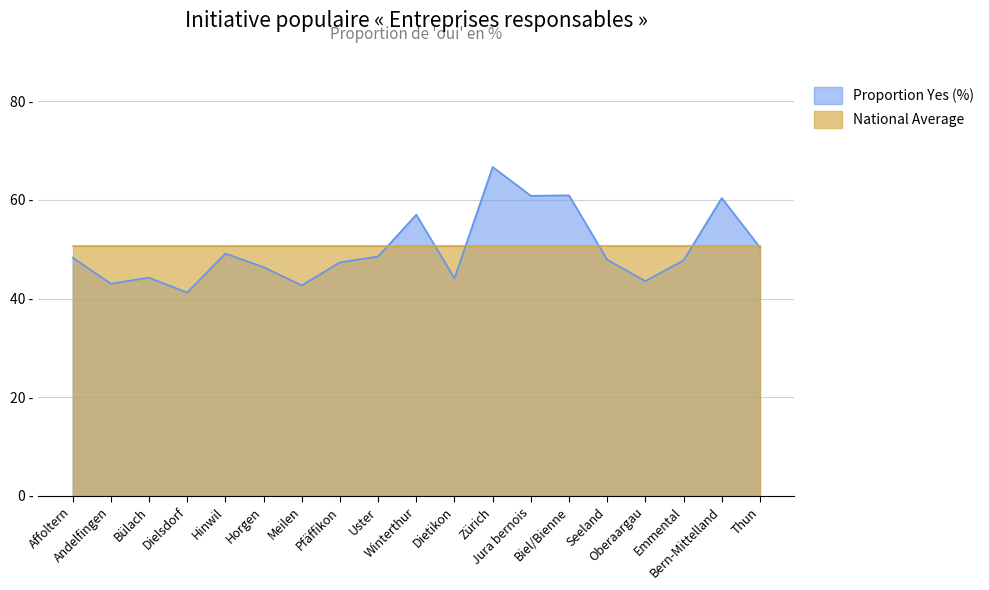

What is the difference between the second highest and minimum values?

19.7